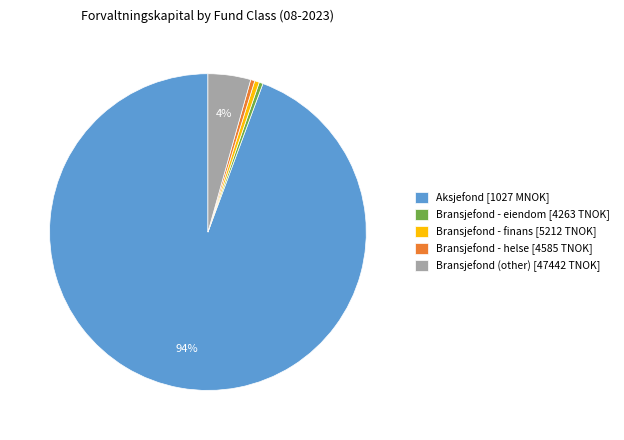

The Bransjefond - finans [5212 TNOK] slice represents 0% of the pie. True or false?

True